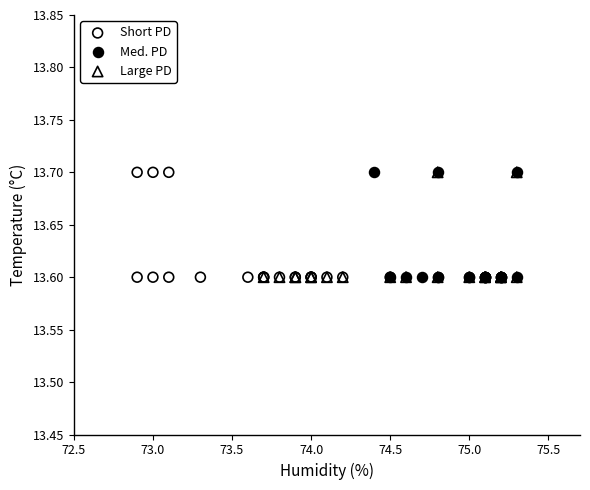

What are all the series names shown in the legend?

Short PD, Med. PD, Large PD